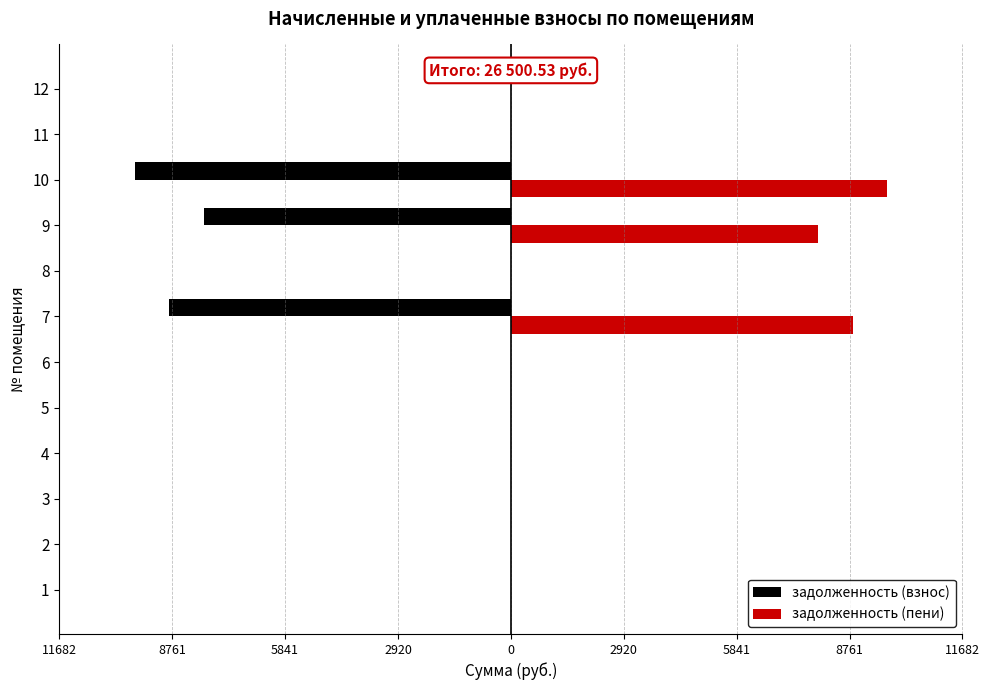

What are all the series names shown in the legend?

задолженность (взнос), задолженность (пени)